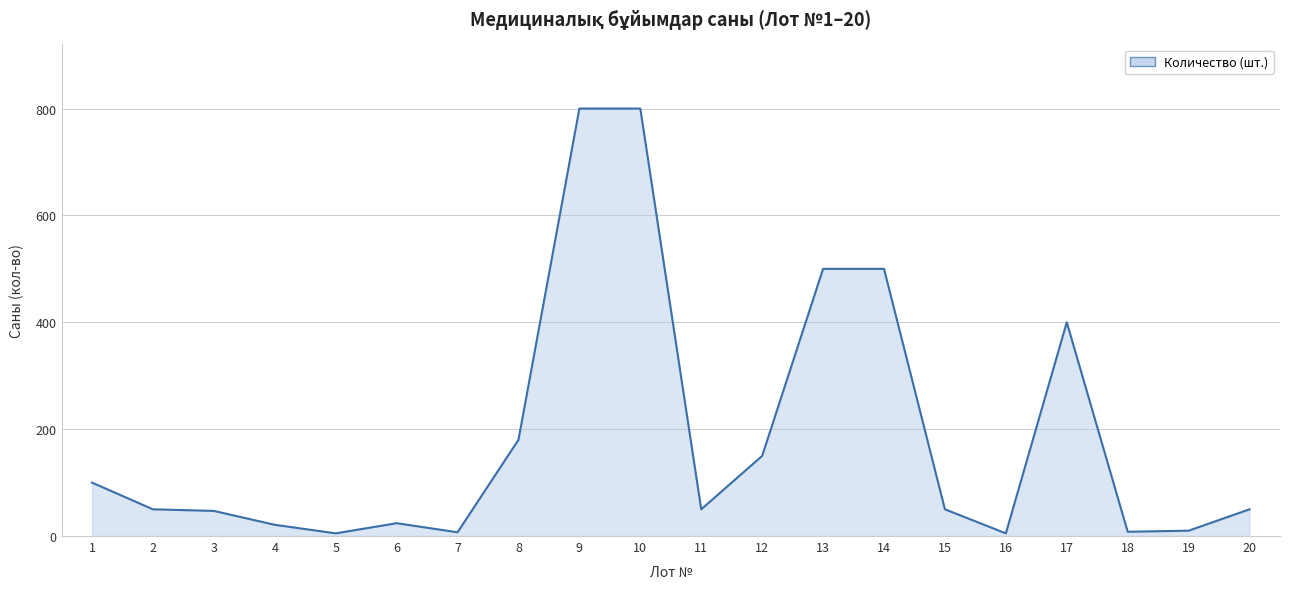

What is the difference between the values at 15 and 1?

50